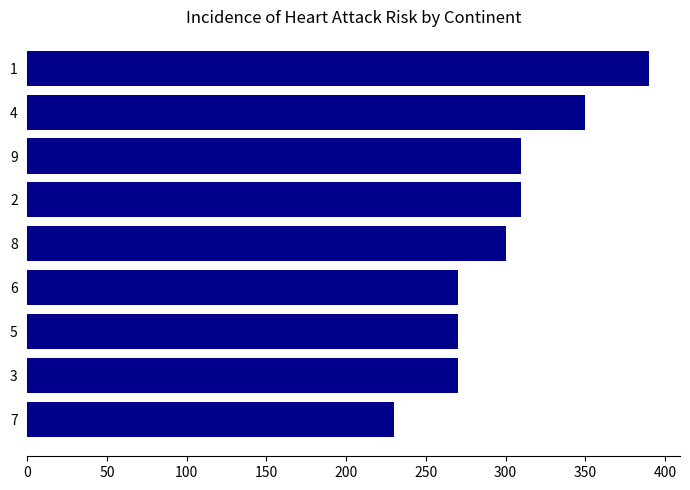

What is the approximate value at 8?

300